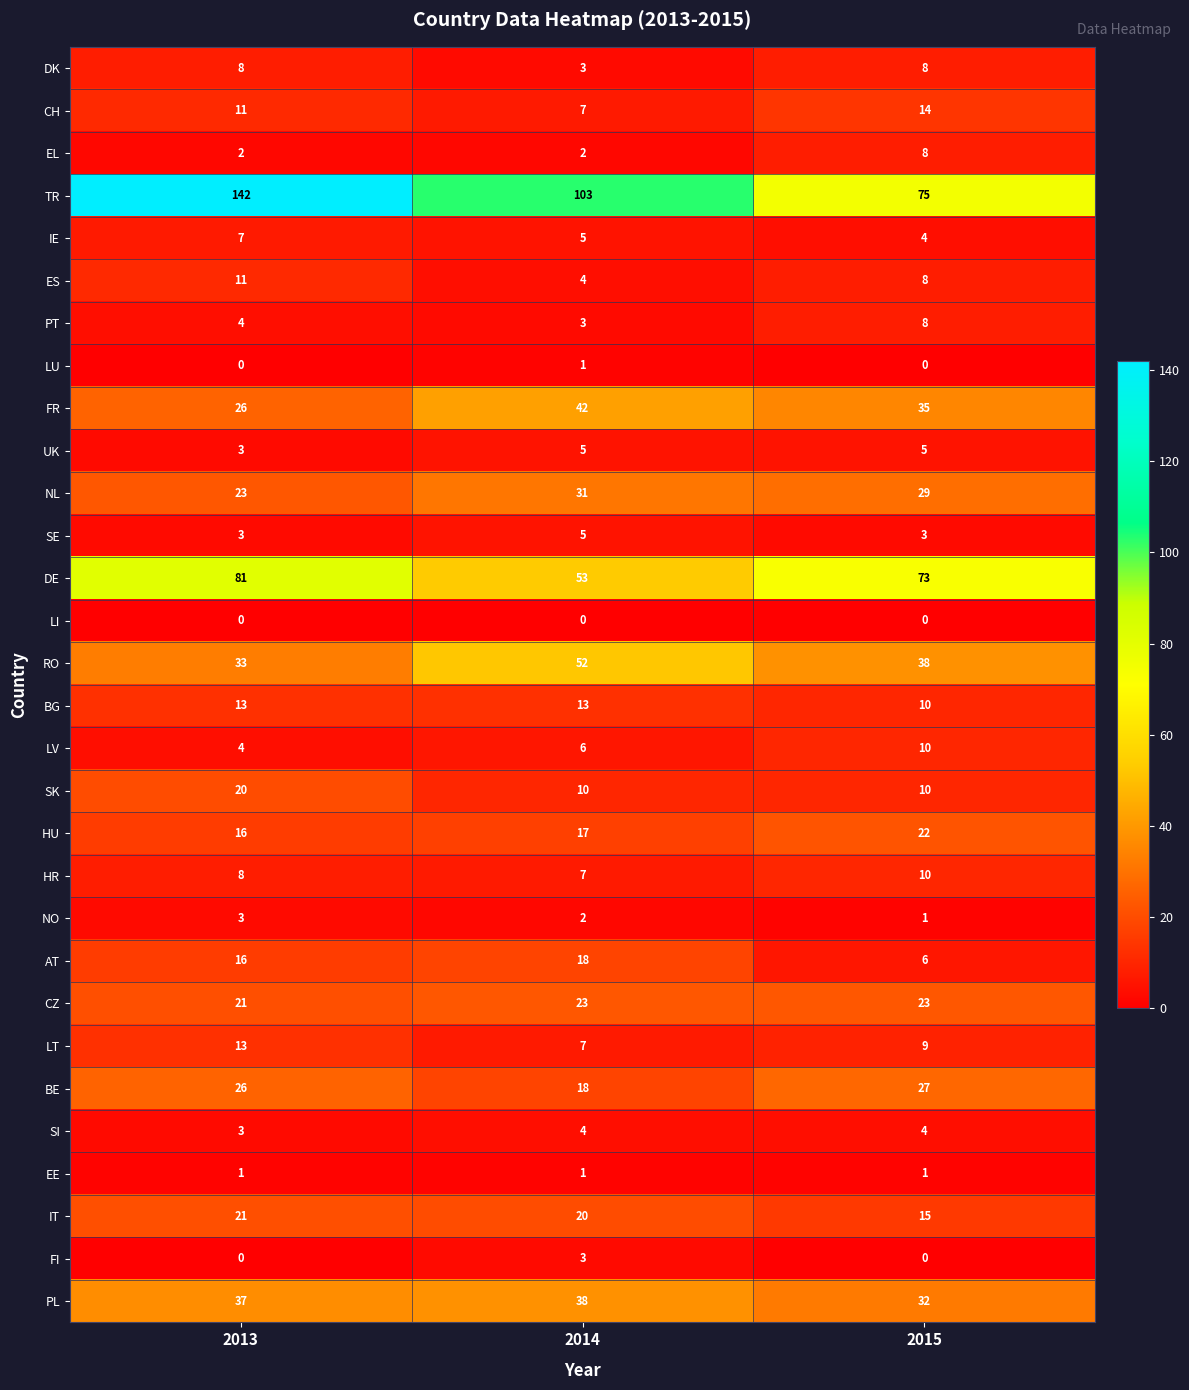

At which category is the sum across all series the highest?

2013